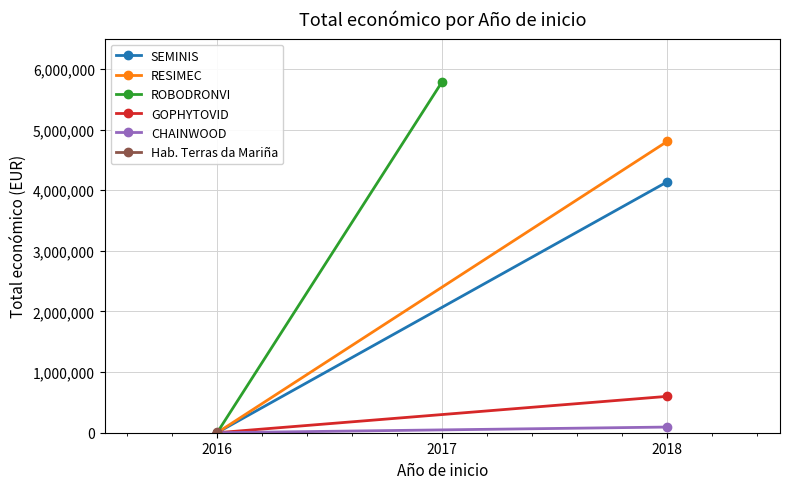

Which series has the widest spread of values?

ROBODRONVI